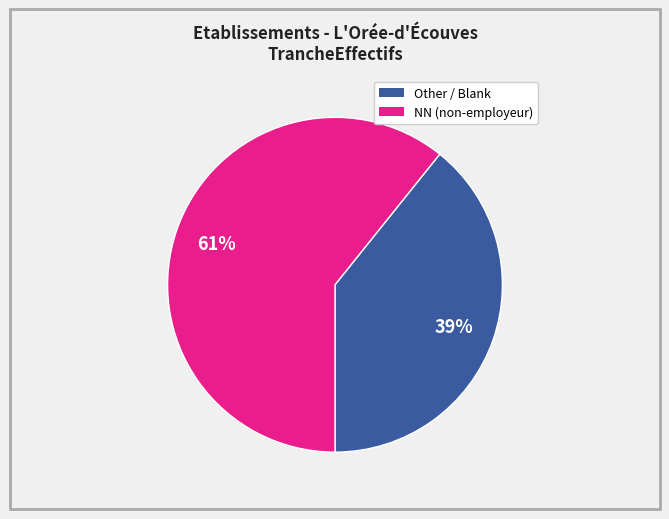

To the nearest percent, what is the average slice percentage?

50%